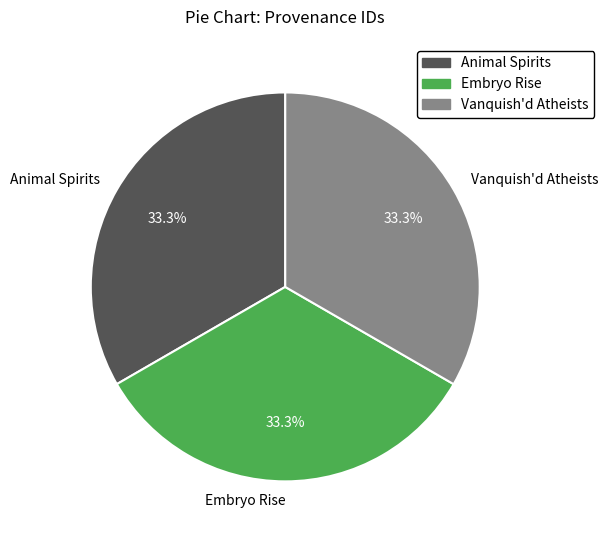

How much of the chart is everything except Vanquish'd Atheists?

66.7%